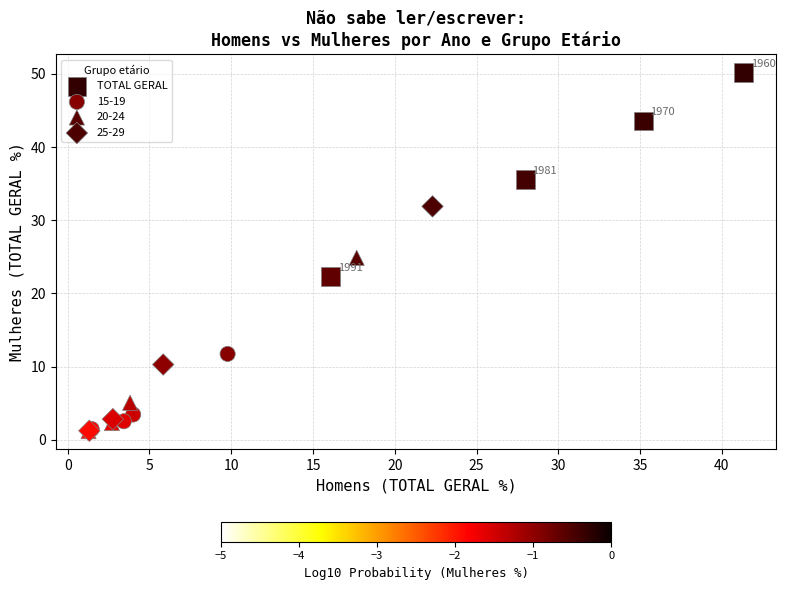

Which series has the widest spread of Y values?

25-29